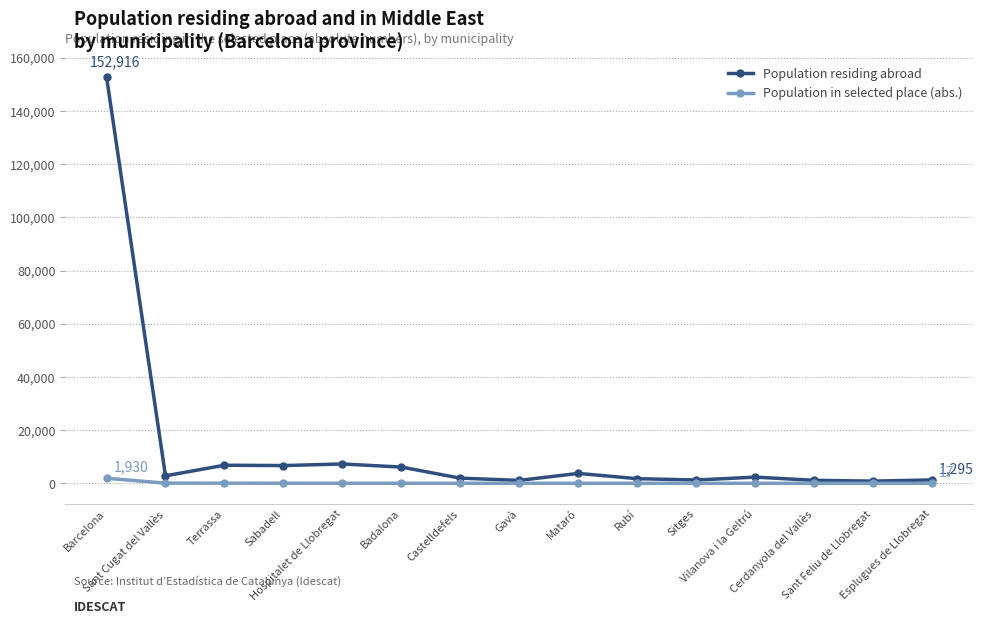

At how many categories does at least one series exceed 104503?

1